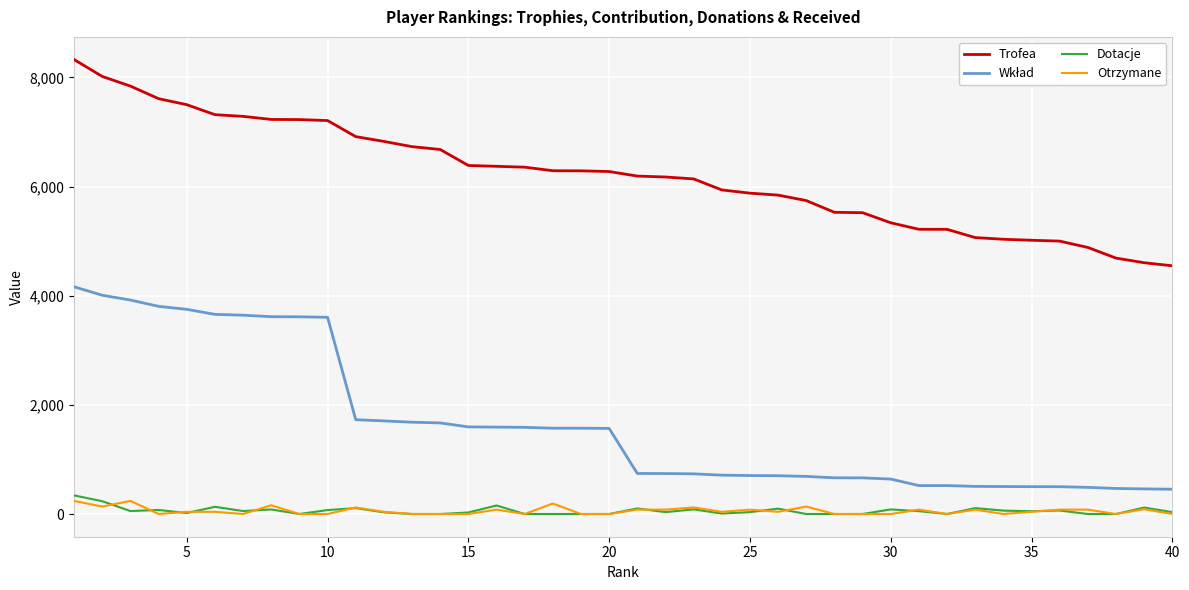

What is the sum of all Dotacje values?

2318